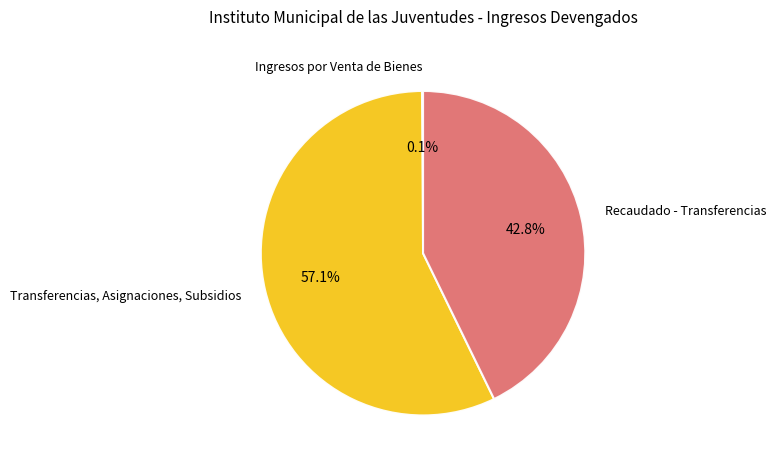

The Recaudado - Transferencias slice represents 43% of the pie. True or false?

True